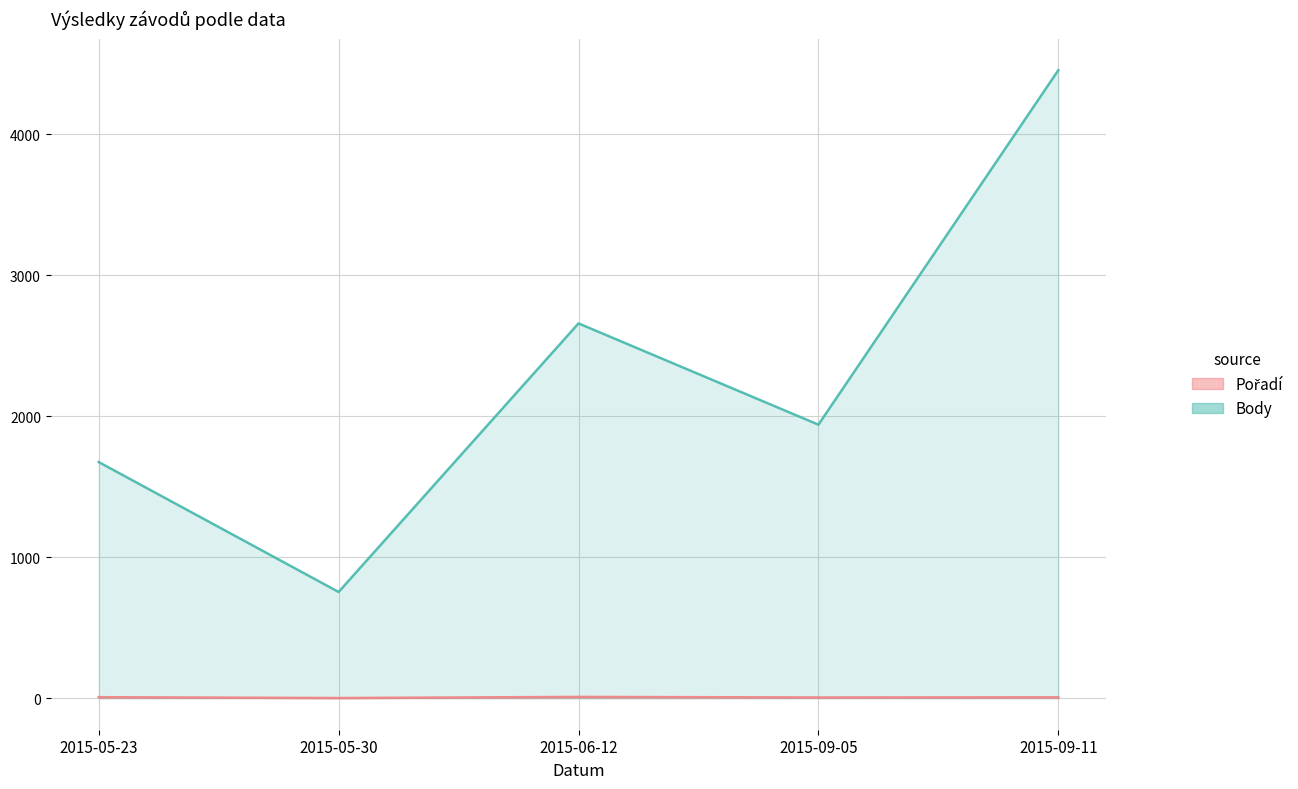

At which label does Pořadí first exceed 7?

2015-05-23